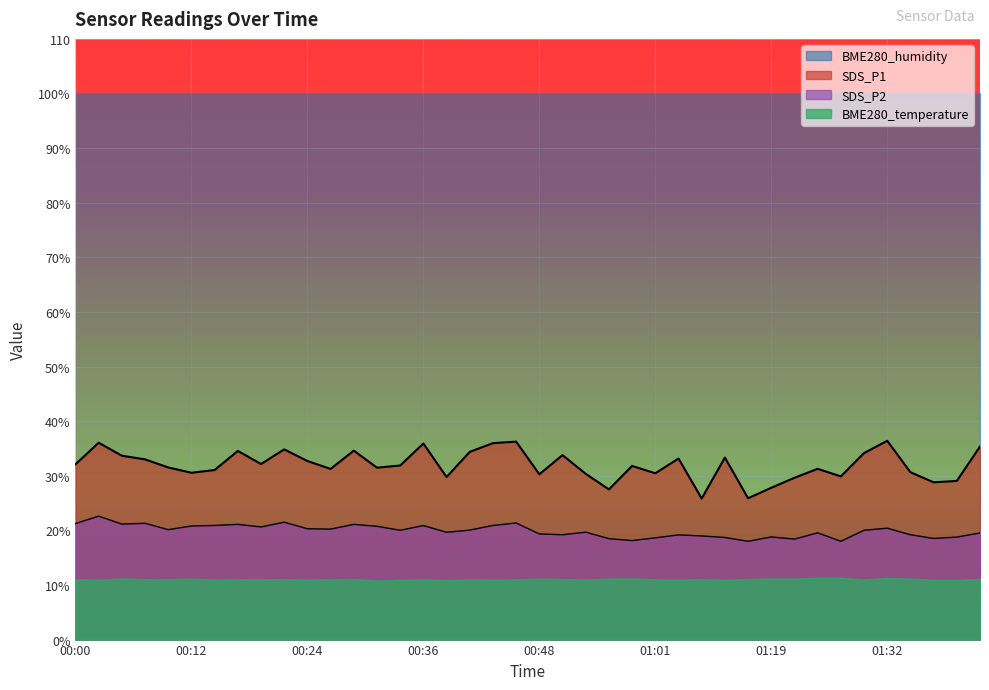

At which label does SDS_P1 first exceed 31?

00:00